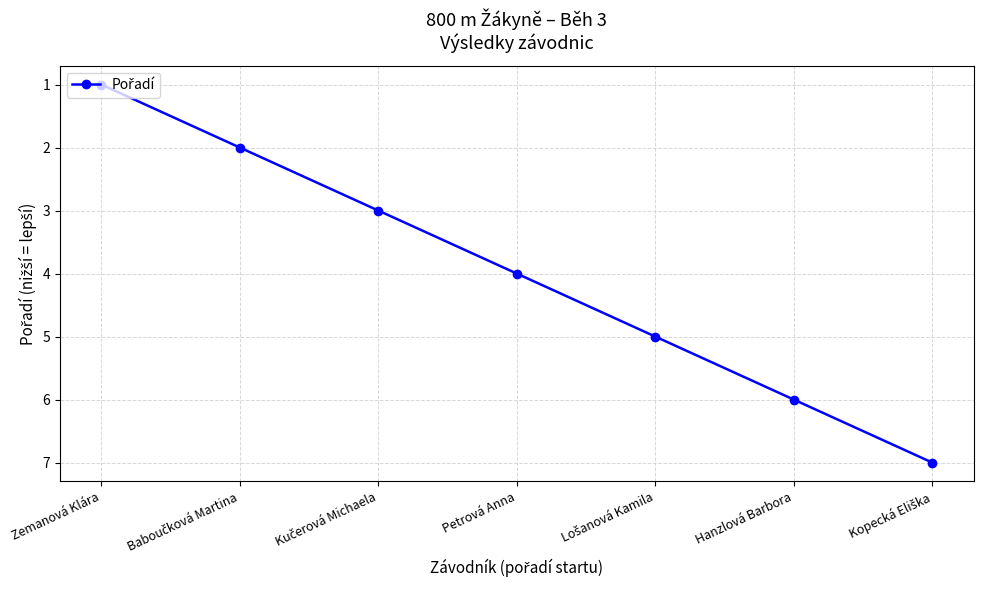

Which category has the lowest value across all series?

Zemanová Klára